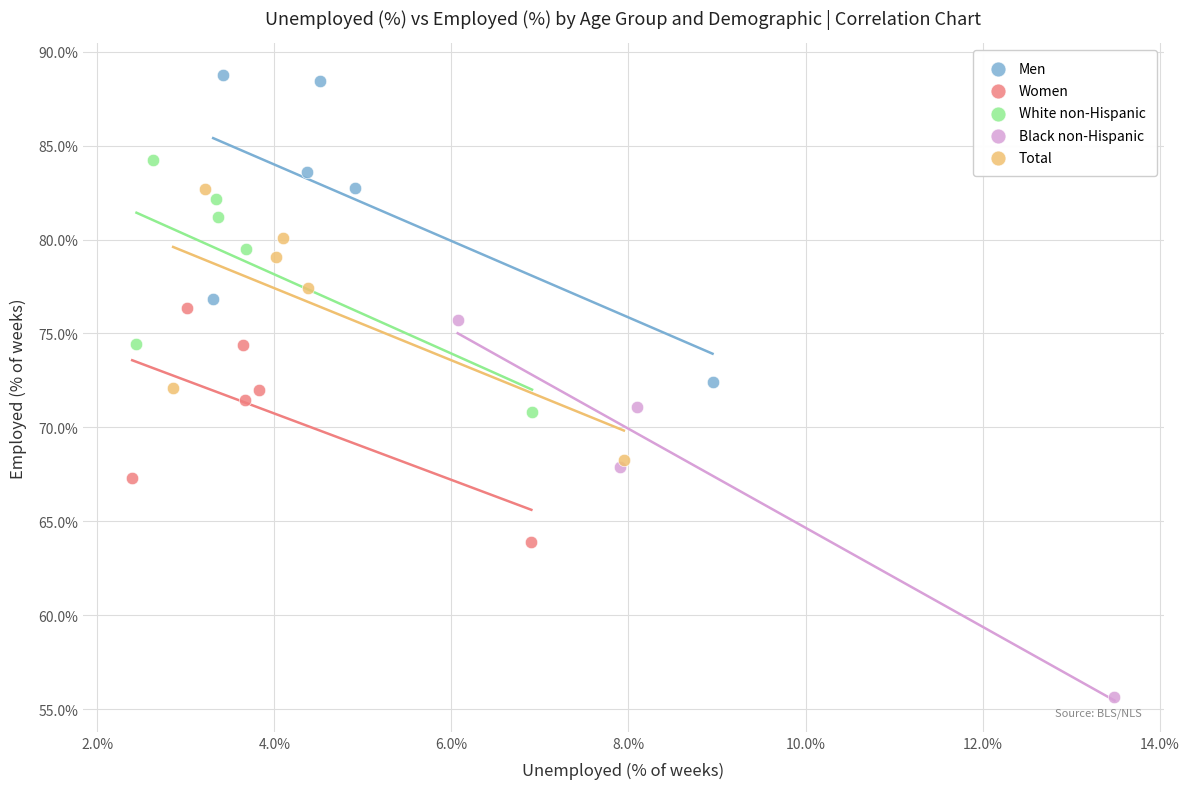

Which series contains the highest Y value?

Men